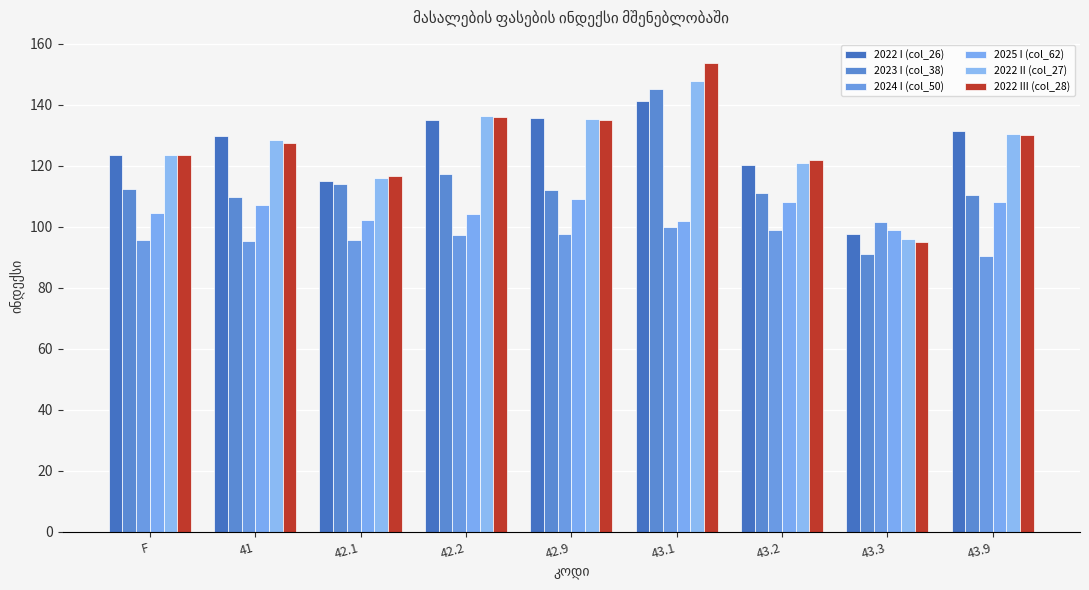

Are the bars horizontal?

No